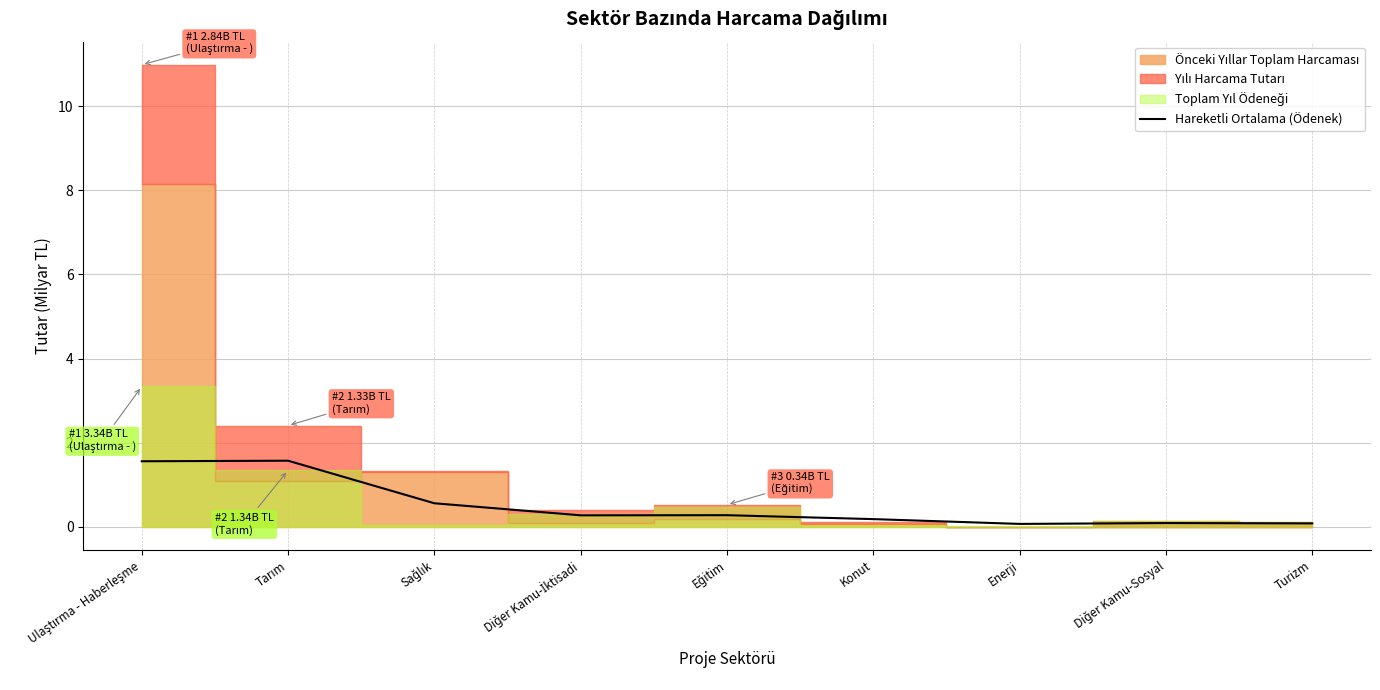

At which category does the data reach its first local peak?

Tarım